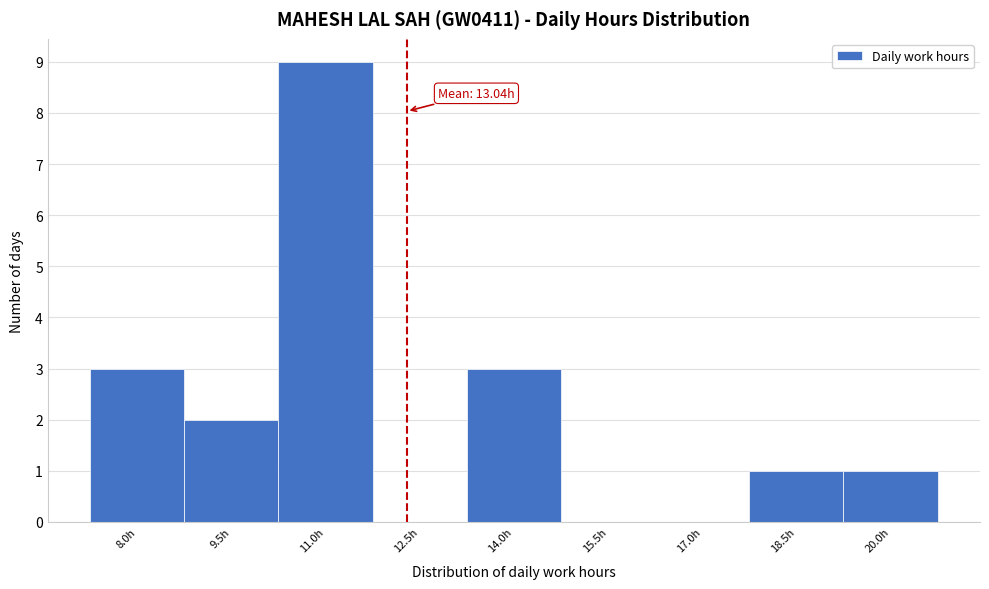

Reading left to right, what are all the values shown in this chart?

8.0h=3	9.5h=2	11.0h=9	12.5h=0	14.0h=3	15.5h=0	17.0h=0	18.5h=1	20.0h=1